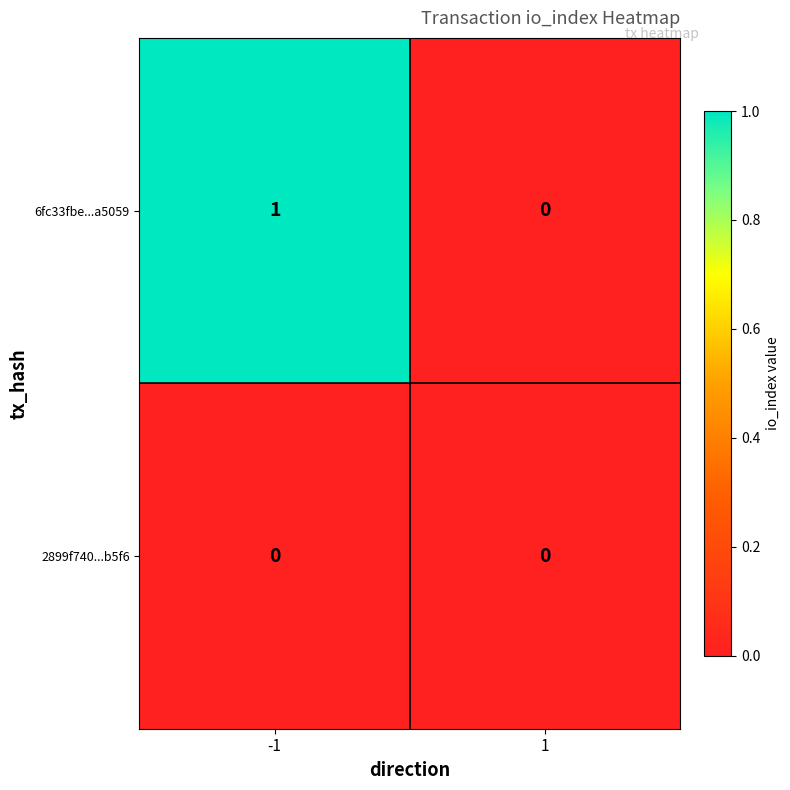

Is it true that 6fc33fbe...a5059 equals 0 at 1?

True